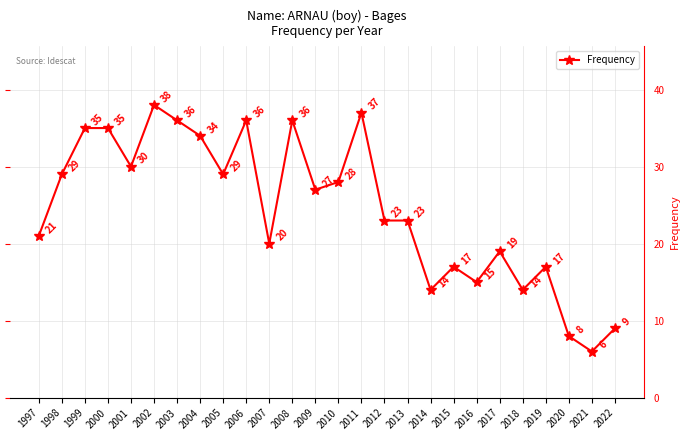

Reading left to right, extract all data points from this chart.

1997=21	1998=29	1999=35	2000=35	2001=30	2002=38	2003=36	2004=34	2005=29	2006=36	2007=20	2008=36	2009=27	2010=28	2011=37	2012=23	2013=23	2014=14	2015=17	2016=15	2017=19	2018=14	2019=17	2020=8	2021=6	2022=9